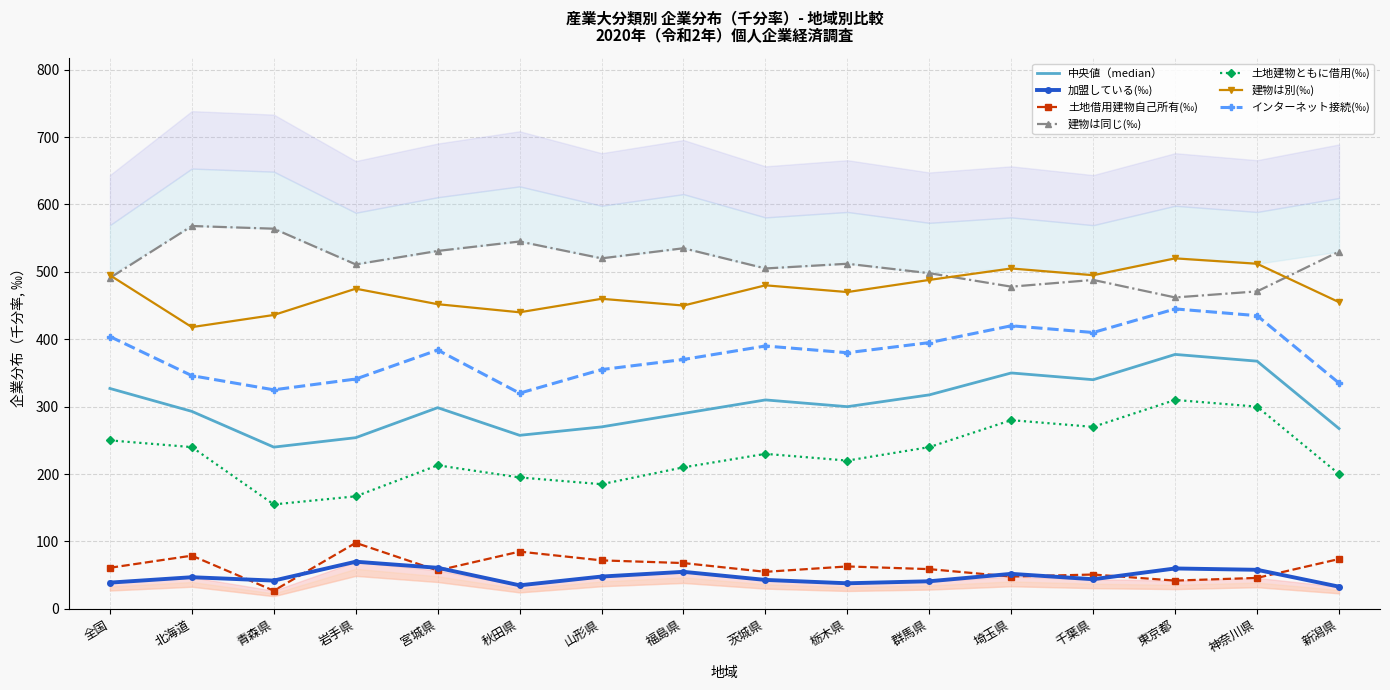

What are all the series names shown in the legend?

加盟している(‰), 土地借用建物自己所有(‰), 建物は同じ(‰), 土地建物ともに借用(‰), 建物は別(‰), インターネット接続(‰)